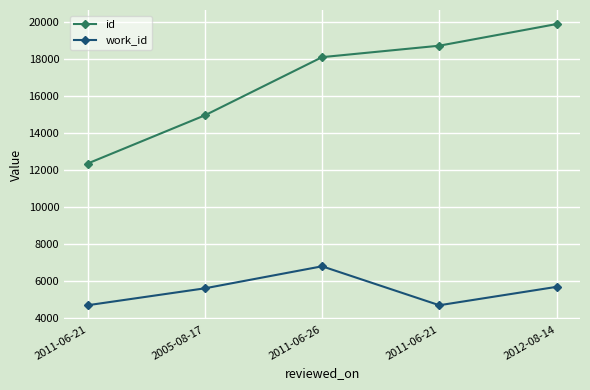

How many interior local valleys does the work_id series have?

1